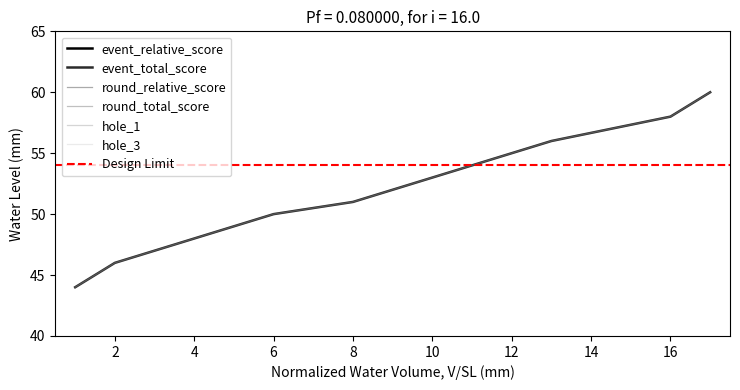

Rank the series at 2 from highest to lowest value.

event_total_score, round_total_score, hole_1, hole_3, event_relative_score, round_relative_score